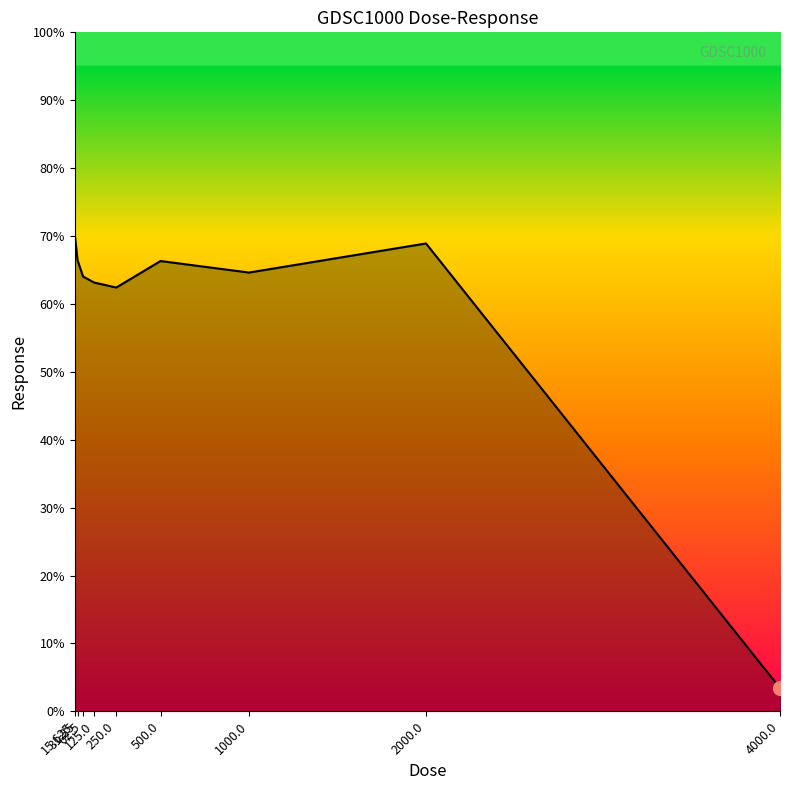

True or false: there are more than 1 points higher than both neighbors.

True